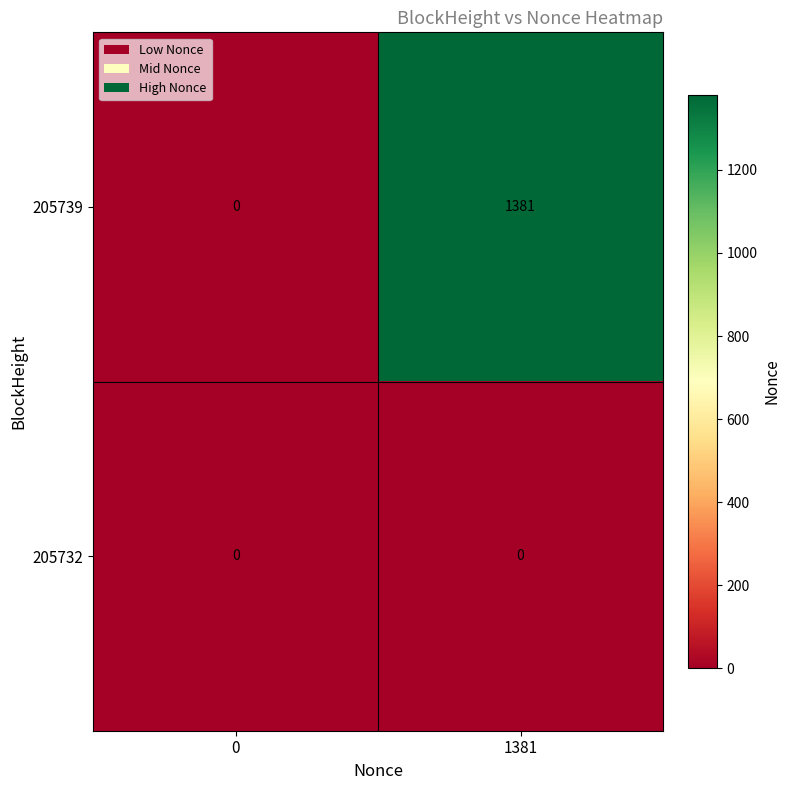

At which category is the sum across all series the highest?

1381